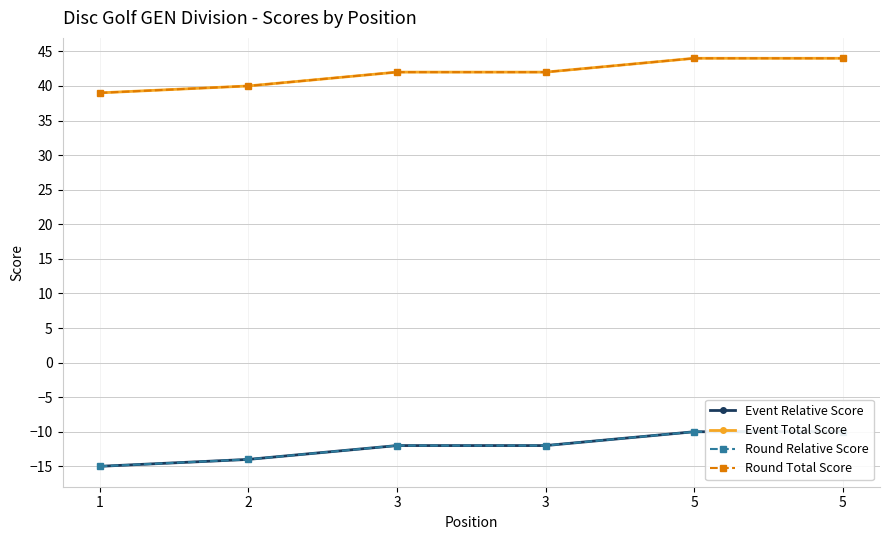

Between 3 and 3, which series saw the biggest shift?

Event Relative Score